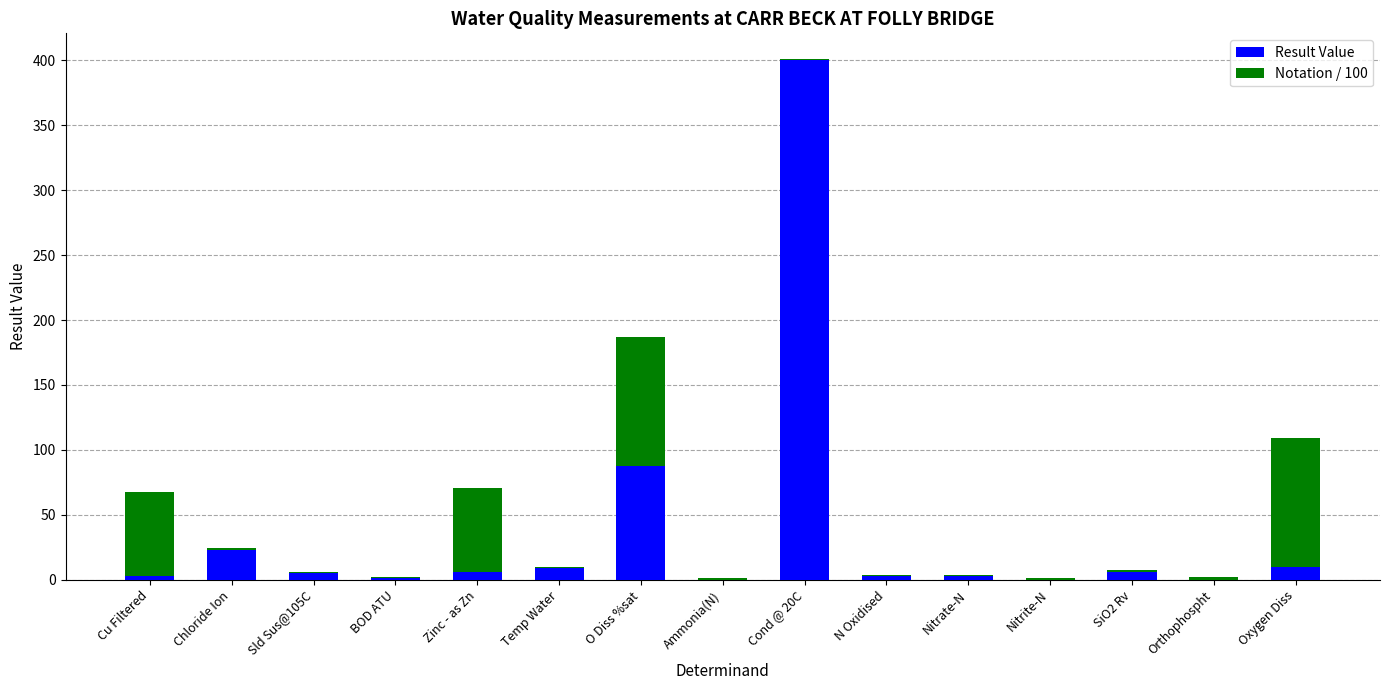

Where is Result Value nearest to the value 200?

O Diss %sat